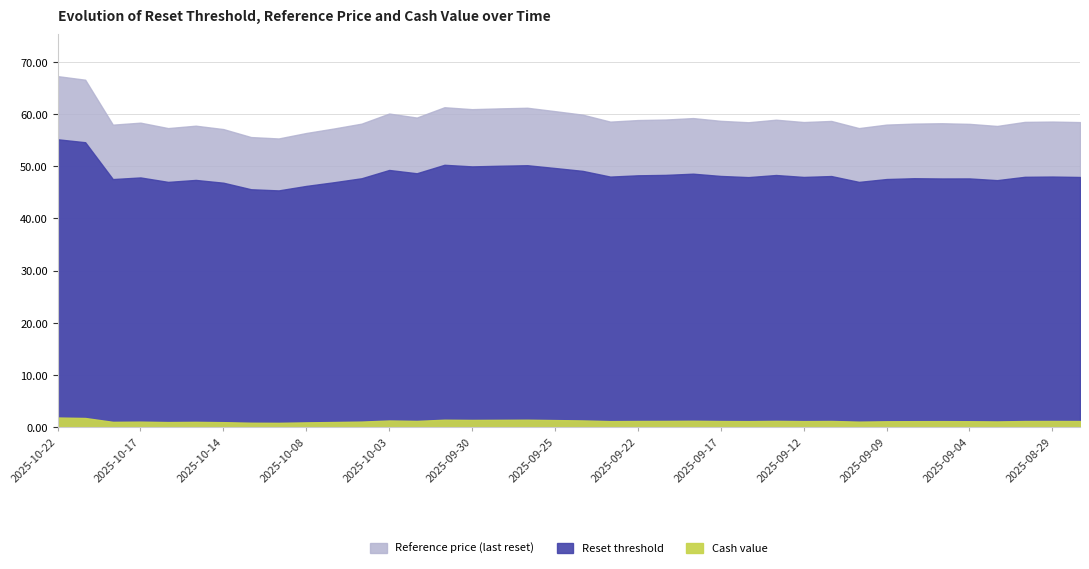

Reading left to right, what are all the values shown in this chart?

Cash value: 1.8	1.7	1.0	1.0	0.9	1.0	0.9	0.8	0.8	0.9	1.0	1.0	1.2	1.2	1.4	1.4	1.4	1.4	1.3	1.3	1.1	1.2	1.2	1.2	1.1	1.1	1.2	1.1	1.2	1.0	1.1	1.1	1.1	1.1	1.1	1.1	1.2	1.1
Reset threshold: 55.2	54.6	47.6	47.9	47.0	47.4	46.9	45.6	45.4	46.2	47.0	47.7	49.3	48.7	50.3	50.0	50.1	50.2	49.7	49.1	48.0	48.3	48.4	48.6	48.2	47.9	48.3	48.0	48.1	47.0	47.6	47.7	47.7	47.7	47.4	48.0	48.0	48.0
Reference price: 67.3	66.6	58.0	58.4	57.3	57.8	57.1	55.6	55.4	56.4	57.3	58.2	60.1	59.4	61.3	61.0	61.1	61.2	60.6	59.9	58.6	58.9	59.0	59.3	58.7	58.5	59.0	58.5	58.7	57.3	58.0	58.2	58.3	58.1	57.8	58.5	58.6	58.5